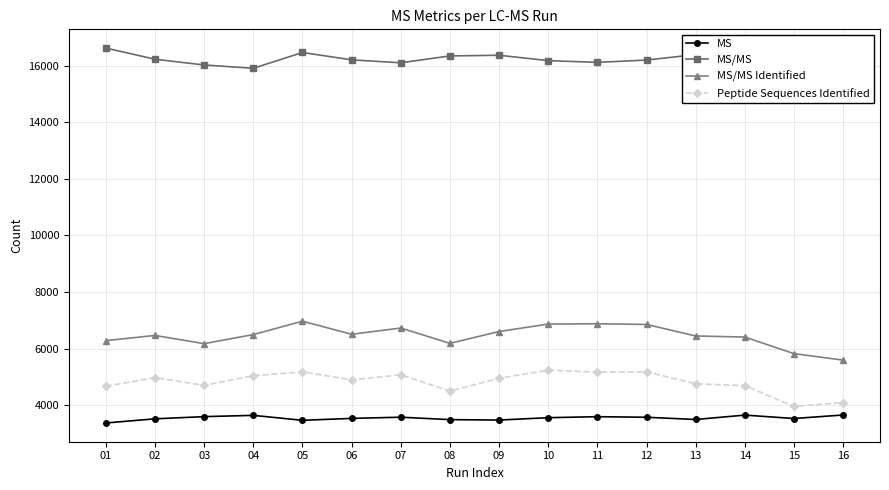

What value does the MS/MS Identified series have at 04?

6498